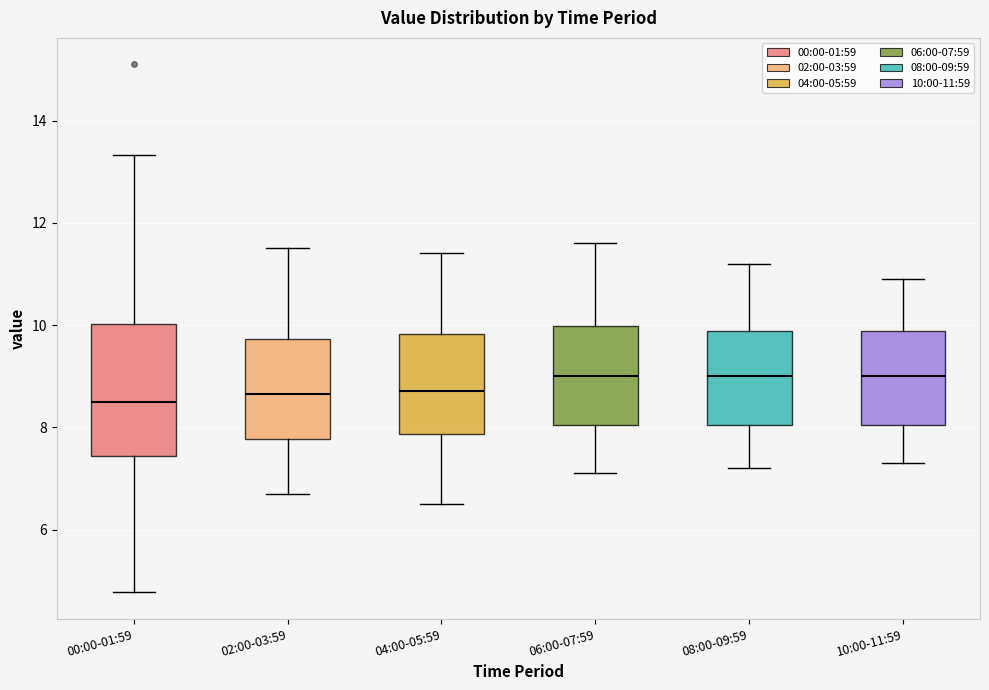

Reading left to right, transcribe this box plot: for each box, give where its median line is, the range the box spans, and where its two whiskers end, as read against the y-axis. The values are not printed on the chart, so give them approximately, as read against the axis.

00:00-01:59: median 8.4, box 7.4 to 10.0, whiskers 4.8 to 13.4
02:00-03:59: median 8.6, box 7.8 to 9.8, whiskers 6.8 to 11.6
04:00-05:59: median 8.8, box 7.8 to 9.8, whiskers 6.6 to 11.4
06:00-07:59: median 9.0, box 8.0 to 10.0, whiskers 7.2 to 11.6
08:00-09:59: median 9.0, box 8.0 to 9.8, whiskers 7.2 to 11.2
10:00-11:59: median 9.0, box 8.0 to 9.8, whiskers 7.4 to 11.0